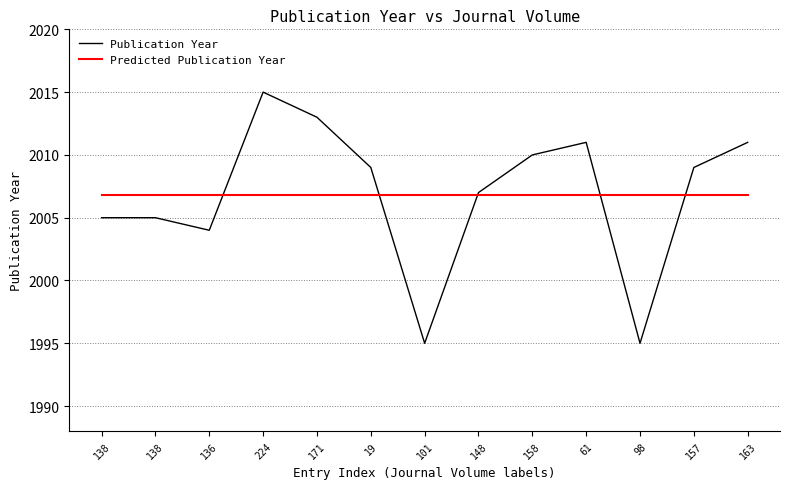

What is the sum of all values?

26089